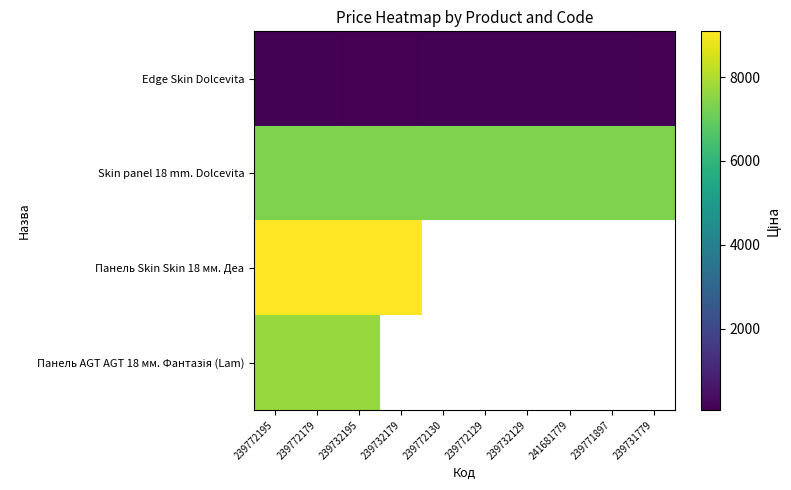

What is the difference between the highest and lowest values at 239772130?

7249.6